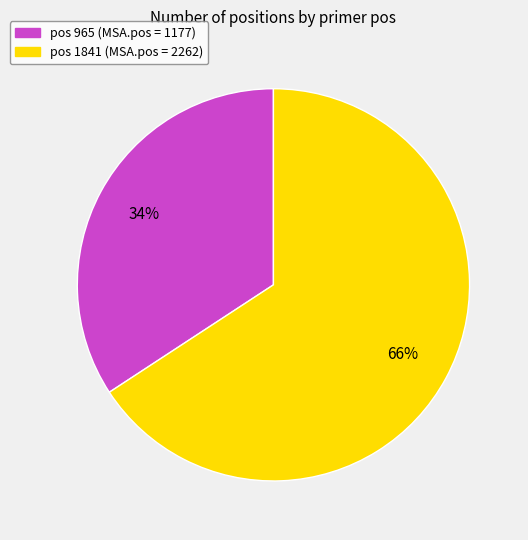

How many segments does this pie chart have?

2